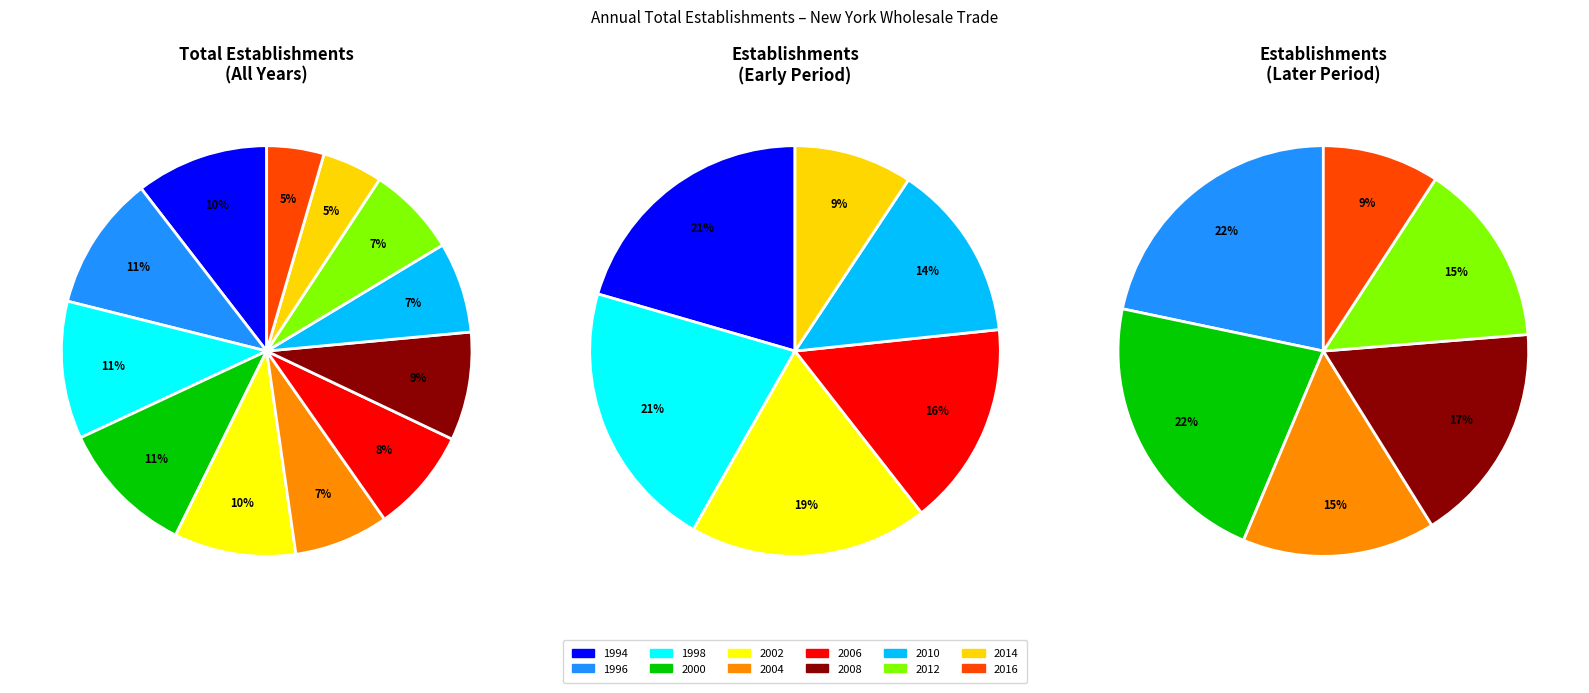

How much of the chart is everything except 1994?

89.5%